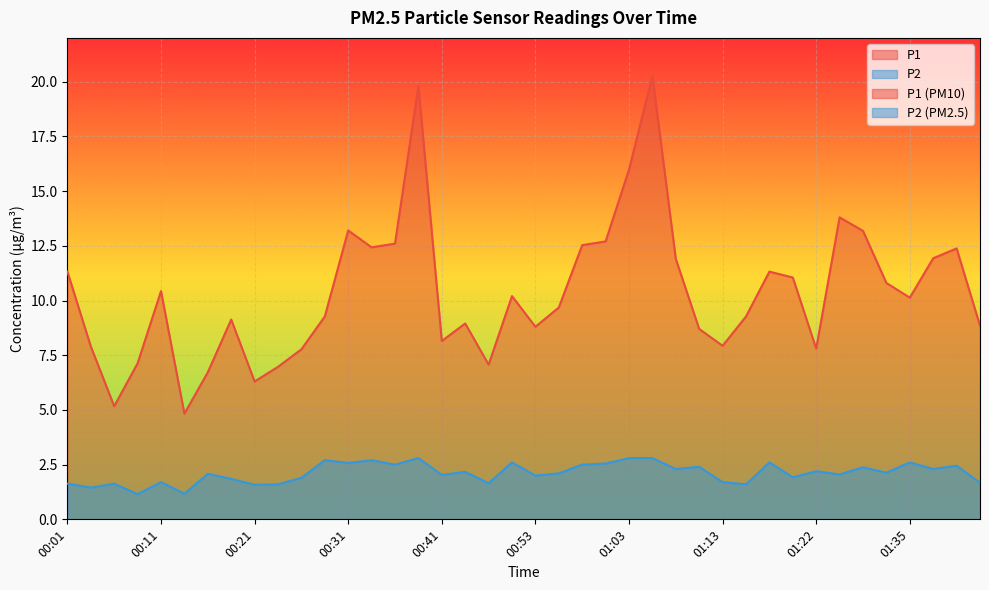

Does the chart display data point markers on the line(s)?

No